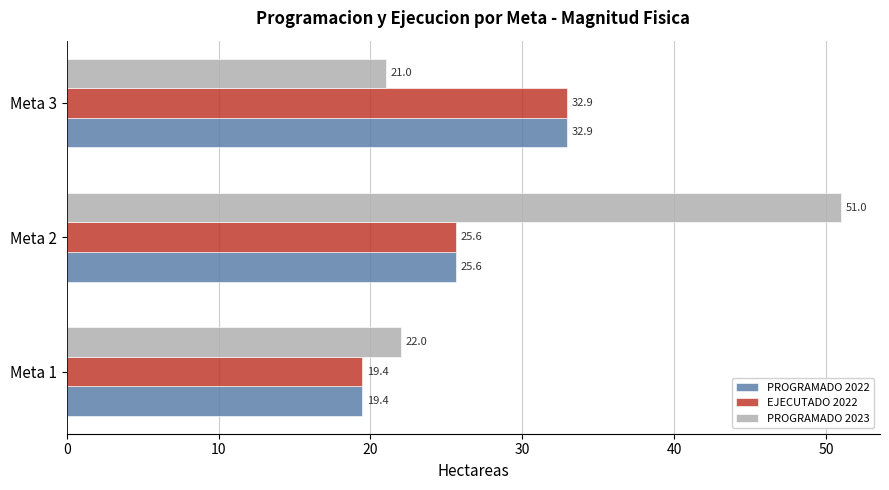

What is the total value across all series at Meta 2?

102.2